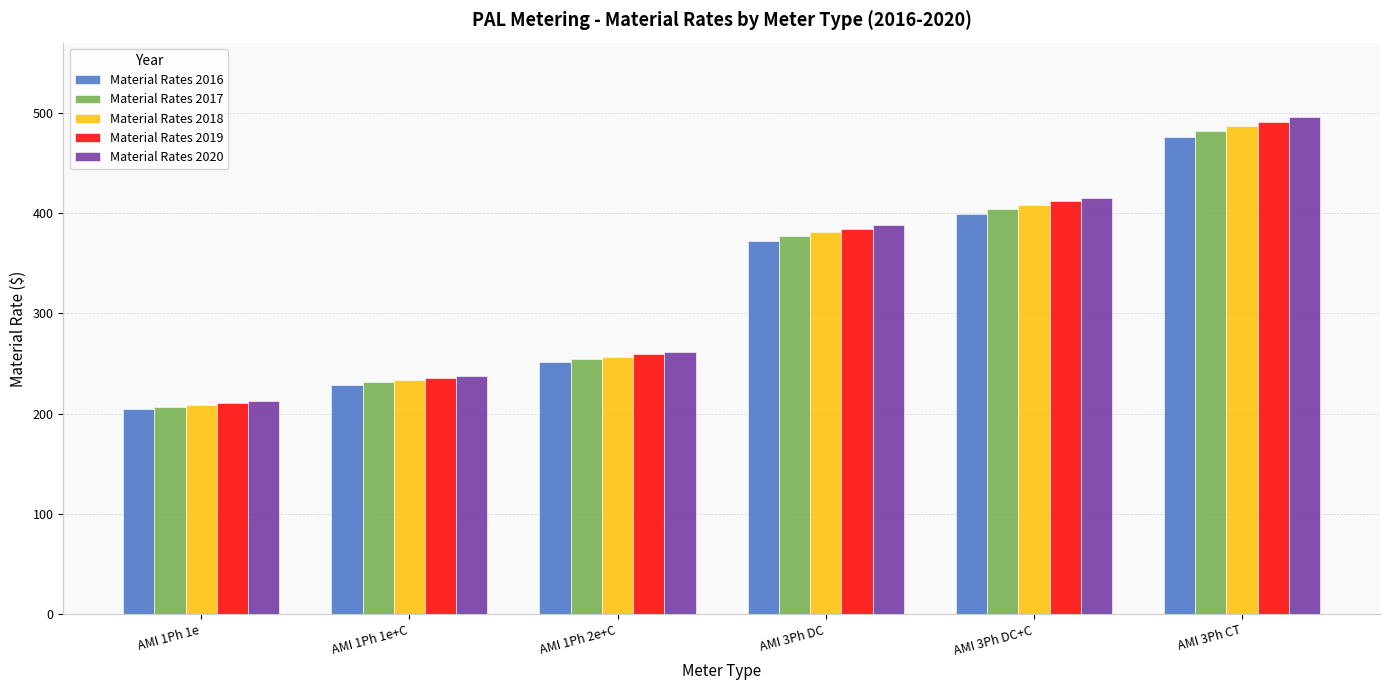

How many groups of bars are there?

6